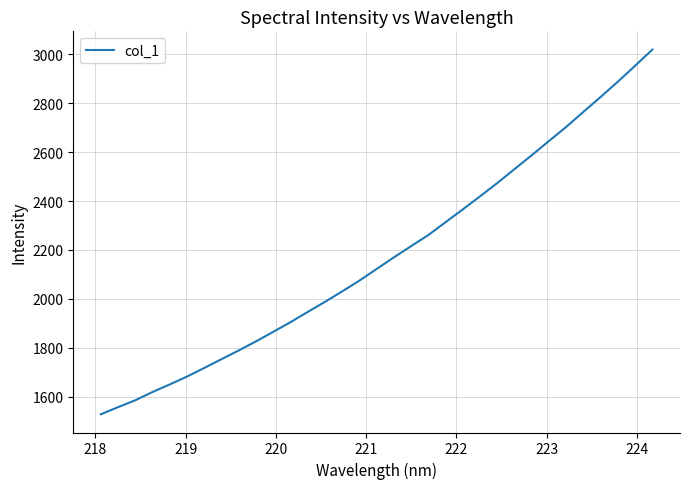

What is the difference between the maximum and minimum values?

1489.1